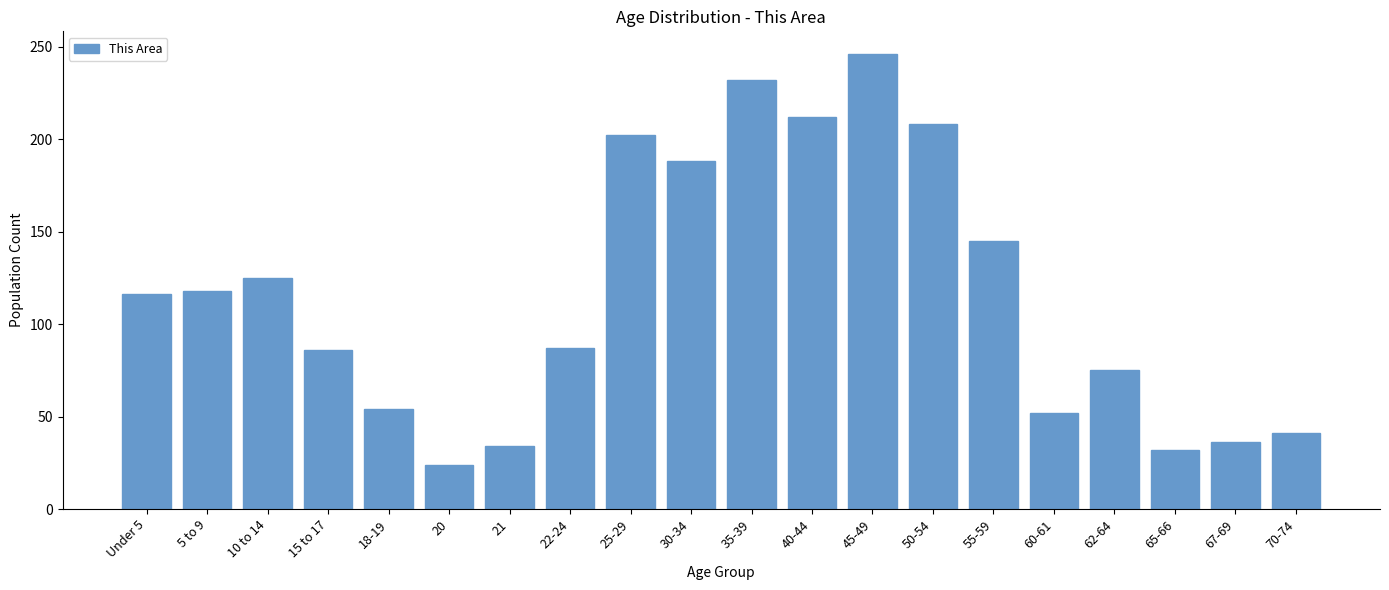

What is the sum of all values?

2313